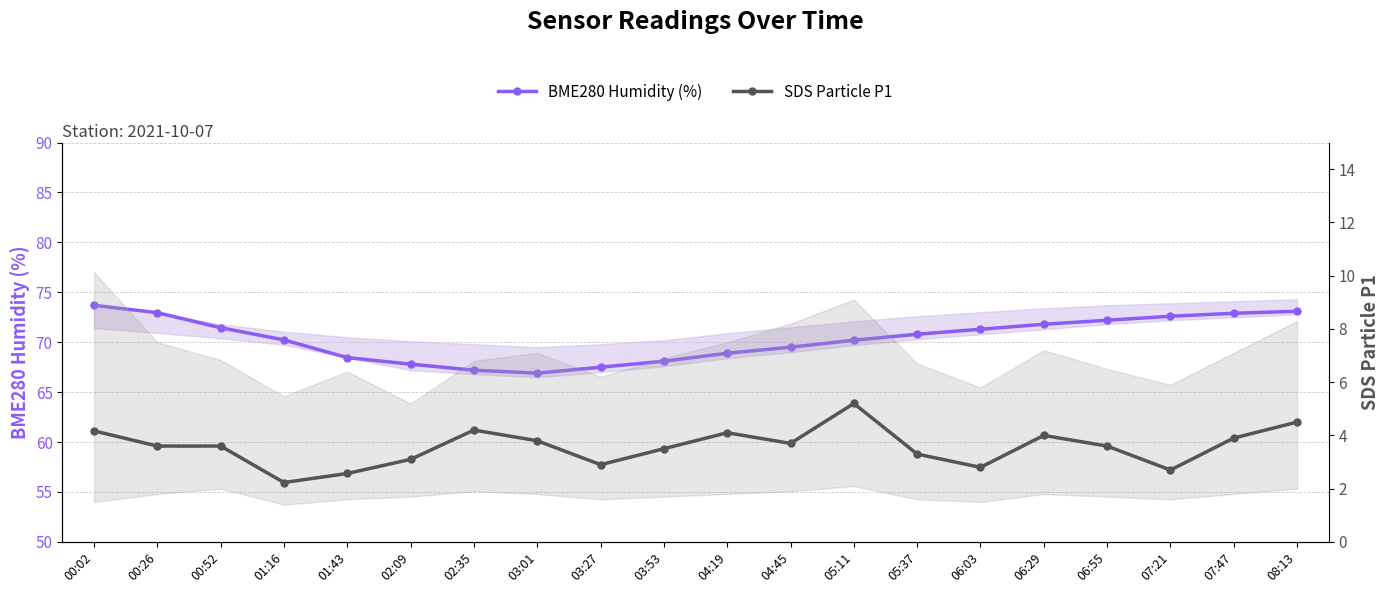

What is the difference between the maximum and second lowest values in the SDS Particle P1 series?

2.6